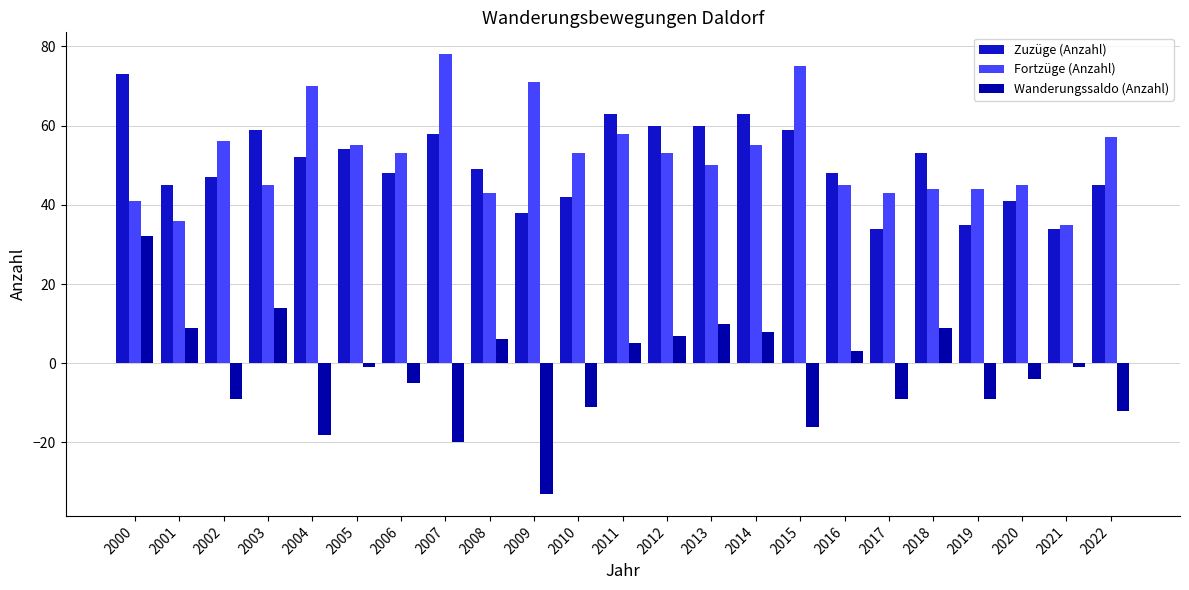

What is the sum of all Fortzüge (Anzahl) values?

1205